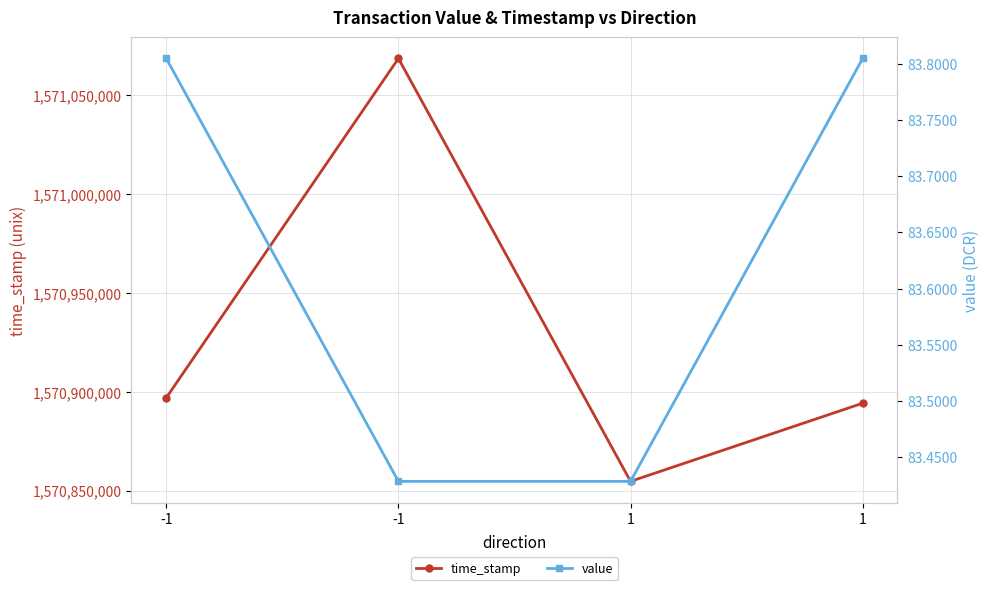

What is the value of the value point at the 4th from the left?

83.4